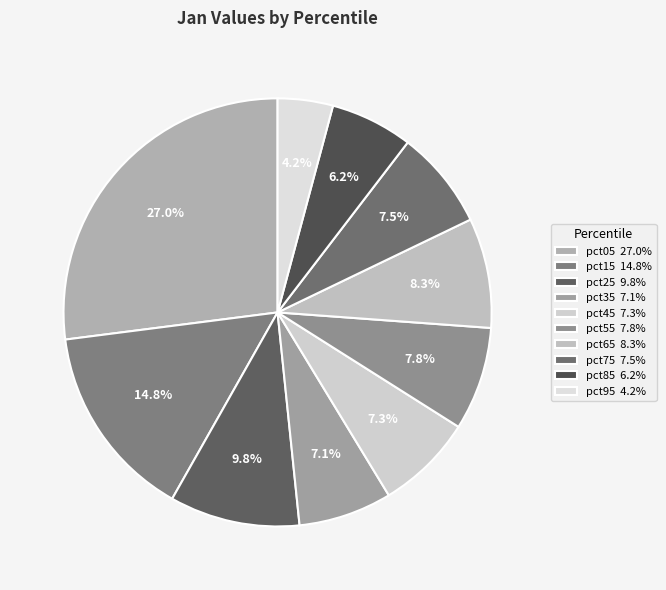

To the nearest percent, what is the difference between the largest and smallest slice percentages?

23%